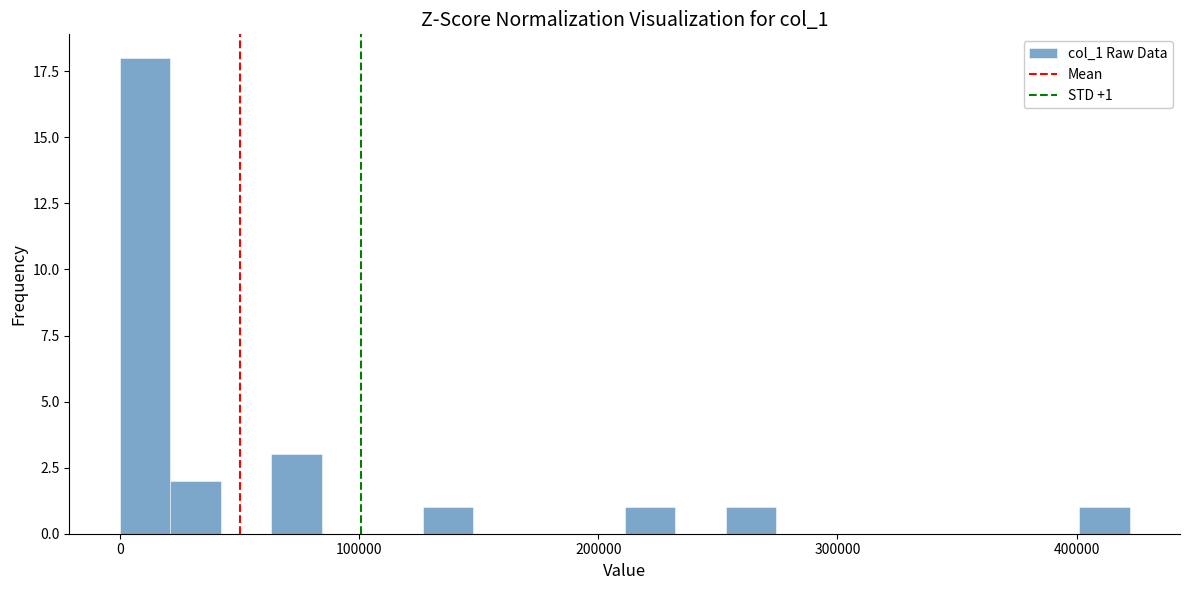

Around what value on the x-axis is the tallest bar? Give the approximate position of its centre, as read against the axis.

10000